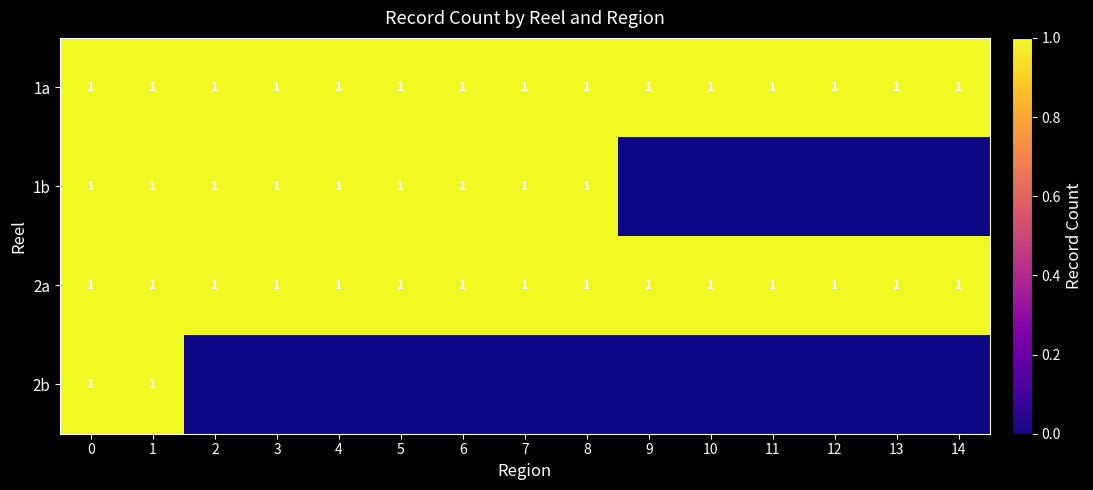

Is it true that 1b equals 1 at 8?

True